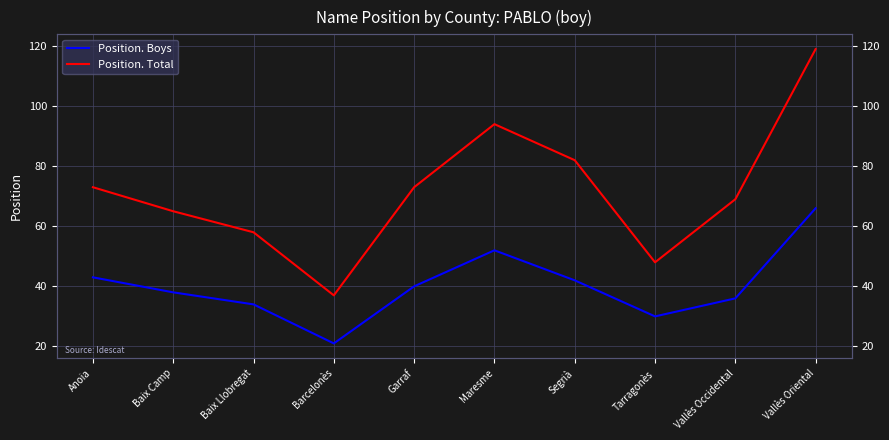

True or false: Position. Boys and Position. Total intersect in this chart.

False